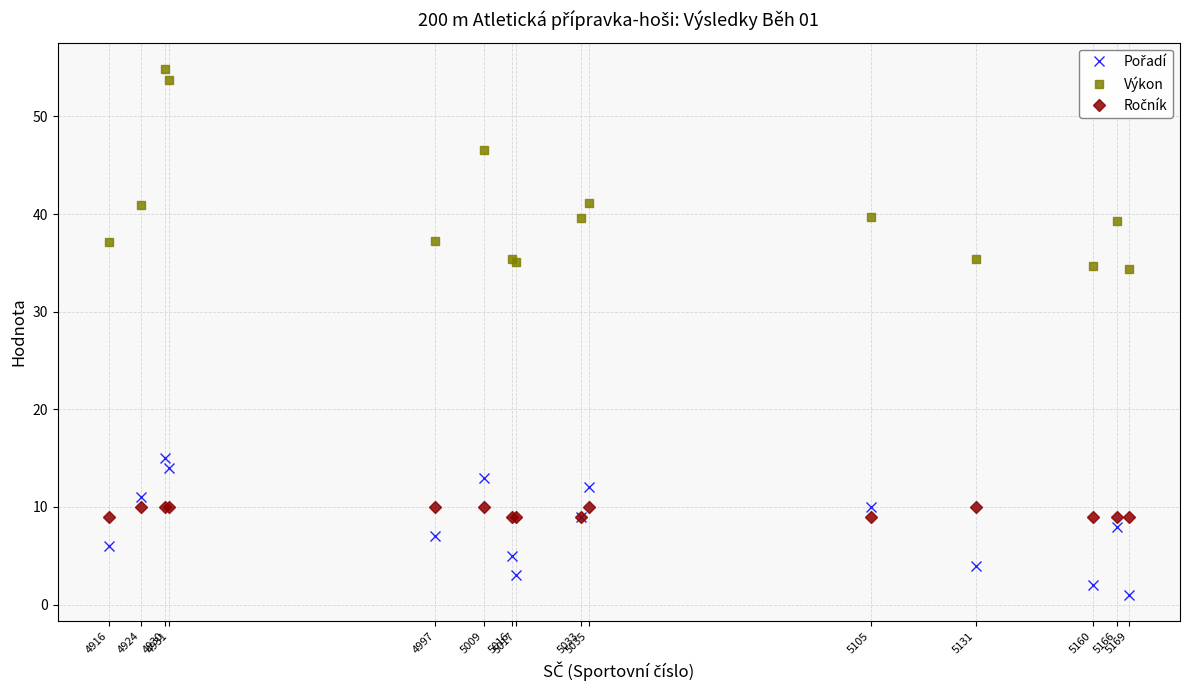

Which series has the largest total across all categories?

Výkon